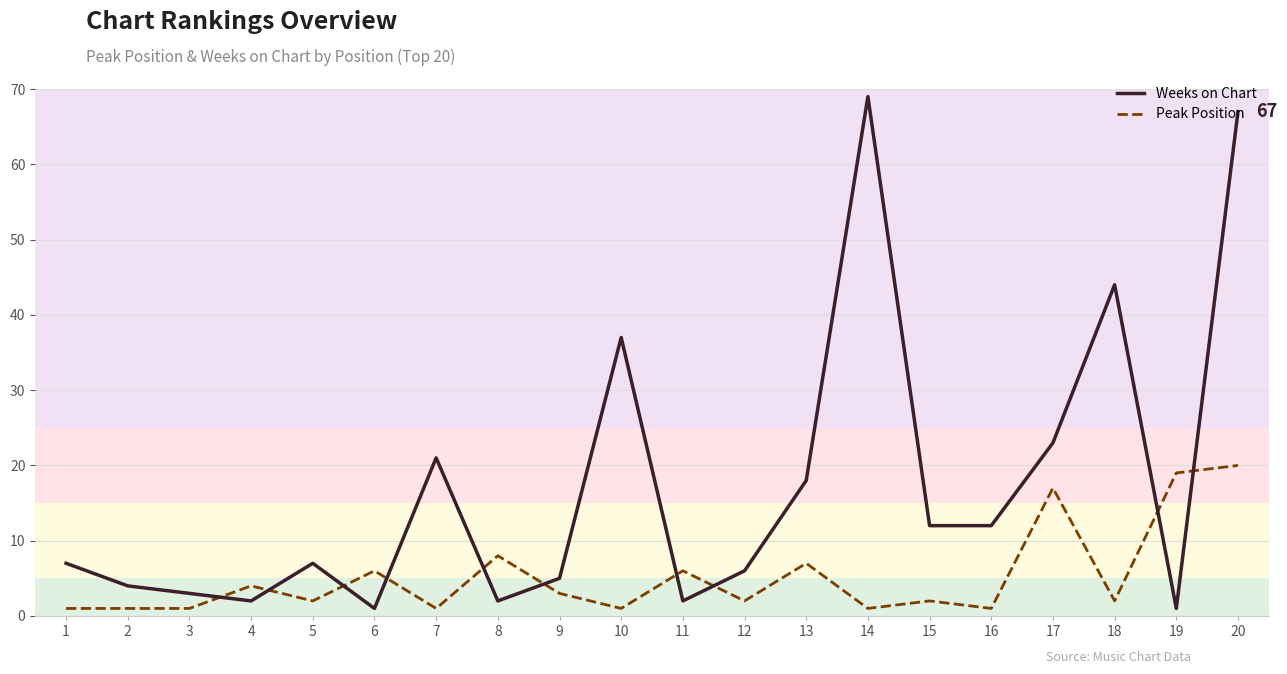

Which series has the largest range (max minus min)?

Weeks on Chart